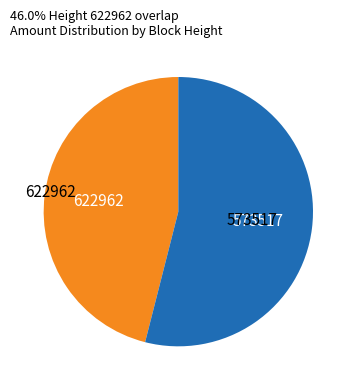

Is there a majority slice in this chart?

Yes